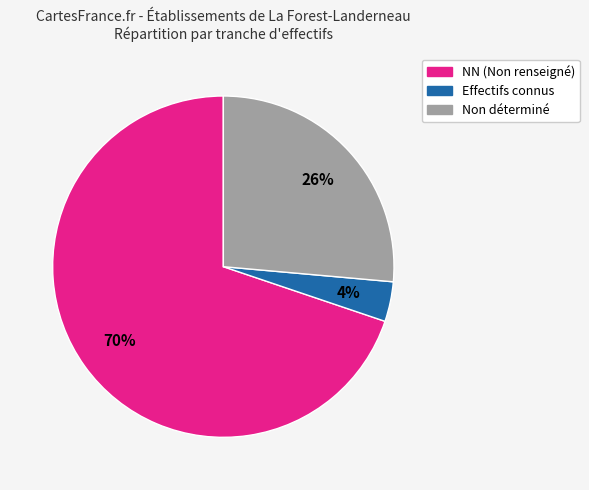

How many segments does this pie chart have?

3